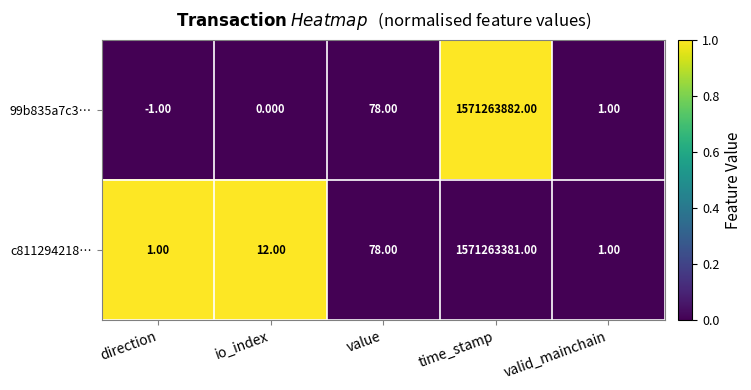

At which category is the sum across all series the highest?

time_stamp